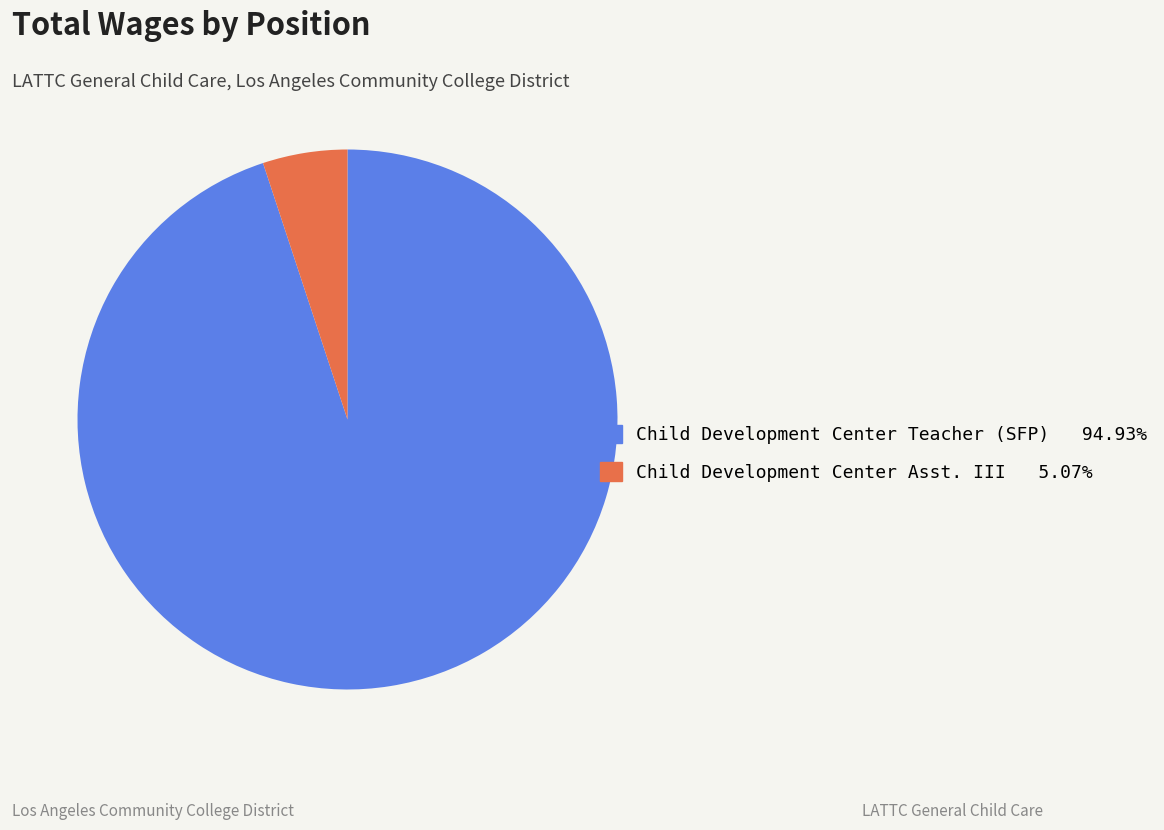

Which slice is the smallest?

Child Development Center Asst. III